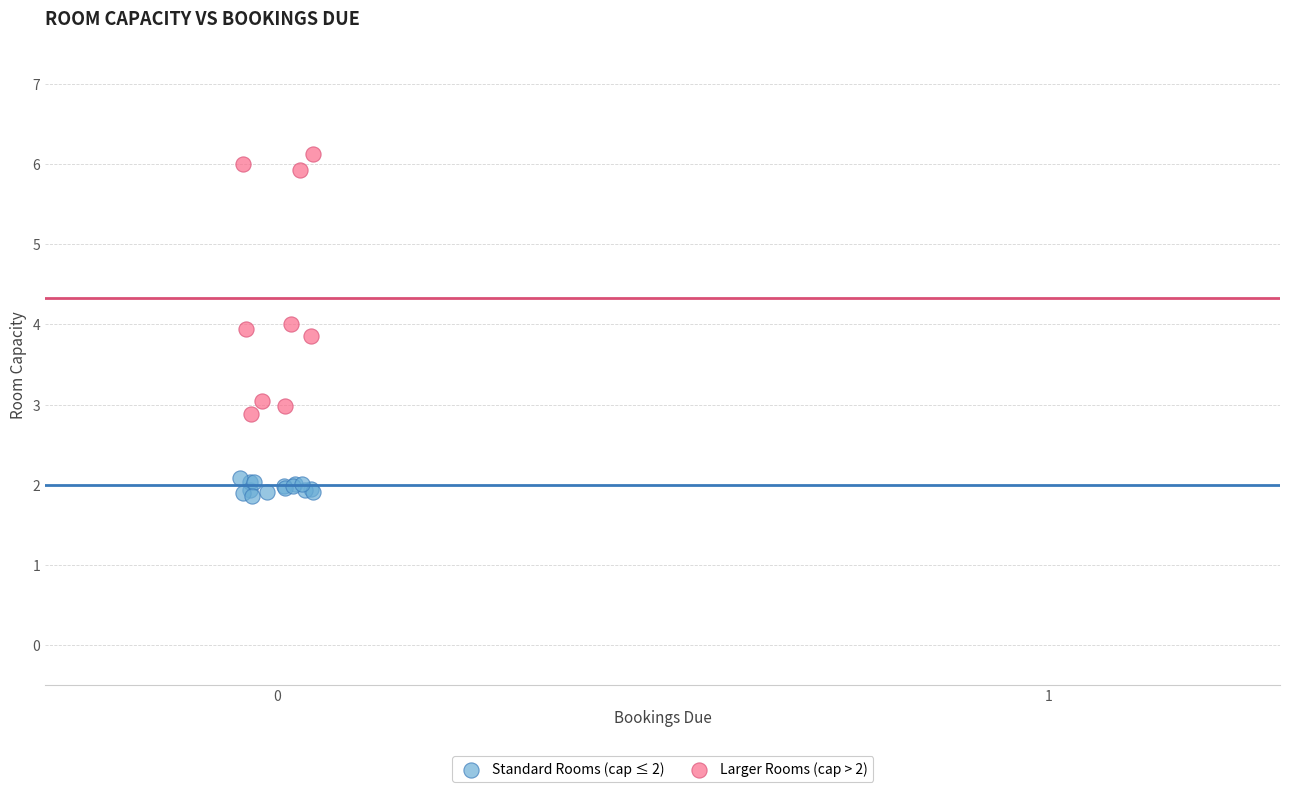

Which series has the widest spread of Y values?

Larger Rooms (cap > 2)